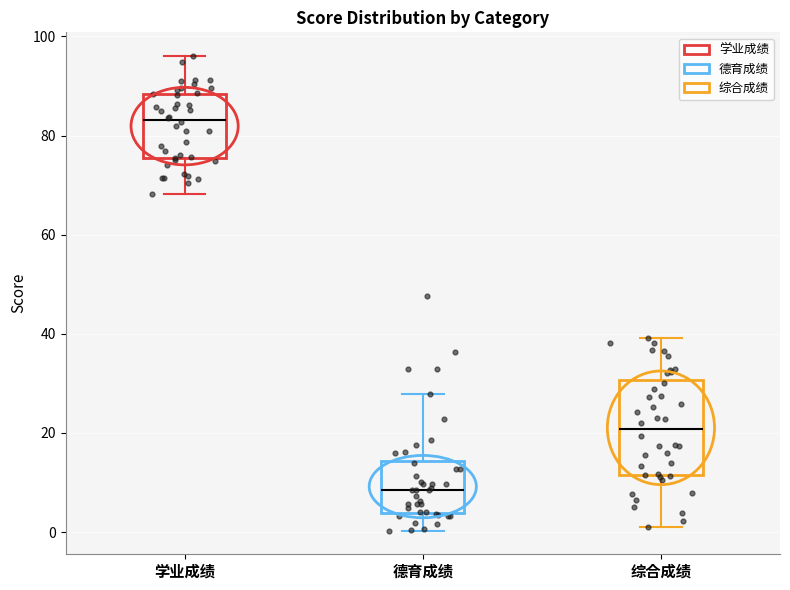

Reading left to right, read every box against the y-axis: the position of its median line, the range the box covers, and the ends of its whiskers. The values are not printed on the chart, so give them approximately, as read against the axis.

学业成绩: median 84, box 76 to 88, whiskers 68 to 96
德育成绩: median 8, box 4 to 14, whiskers 0 to 28
综合成绩: median 20, box 12 to 30, whiskers 2 to 40